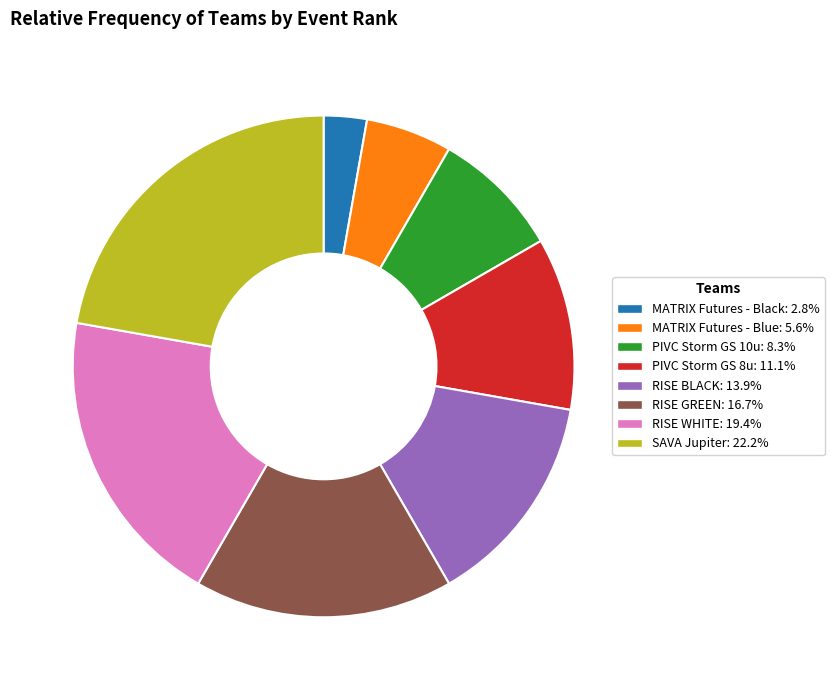

Count the number of slices in the pie.

8